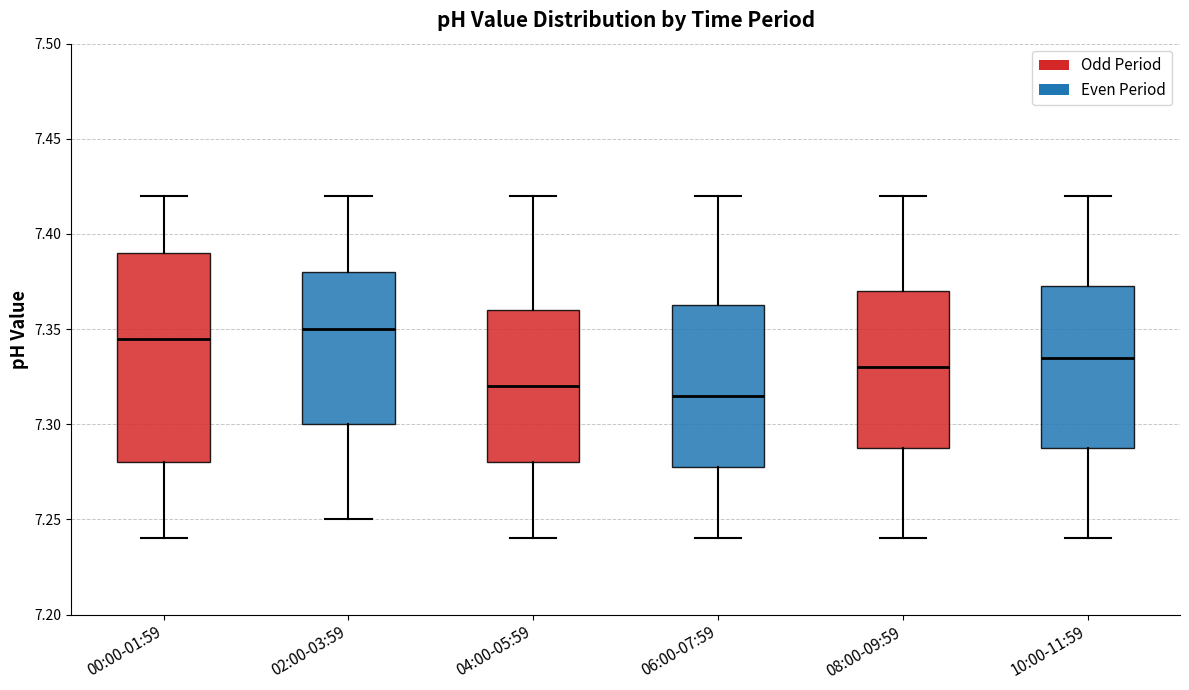

Comparing the boxes themselves (not the whiskers), which one is the tallest?

00:00-01:59